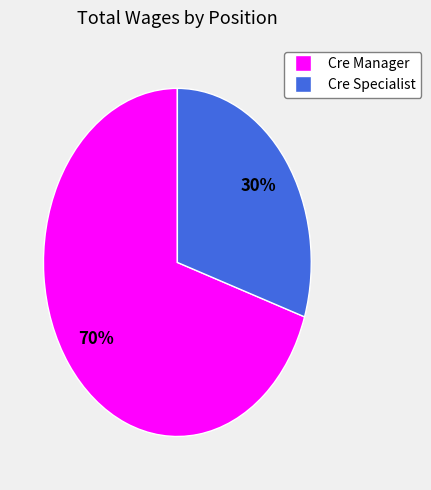

How many slices are in this pie chart?

2